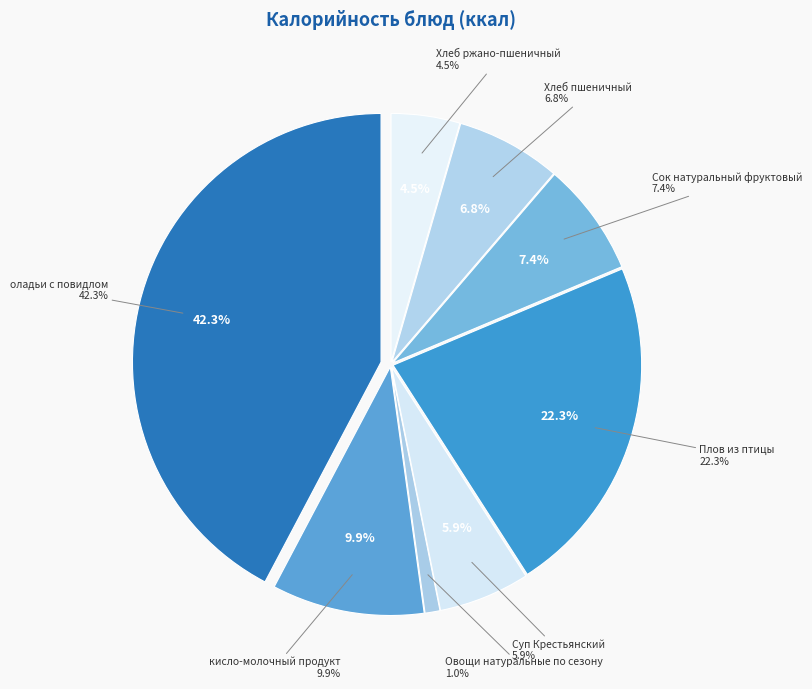

To the nearest percent, what percentage of the pie is Хлеб пшеничный?

7%